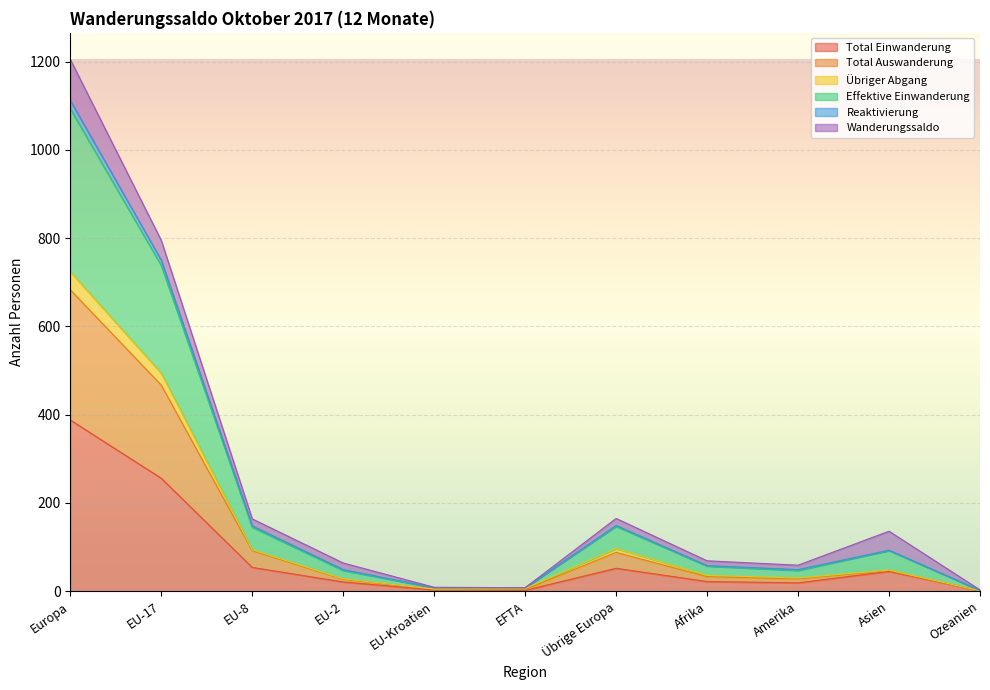

How many interior local valleys does the Total Auswanderung series have?

2